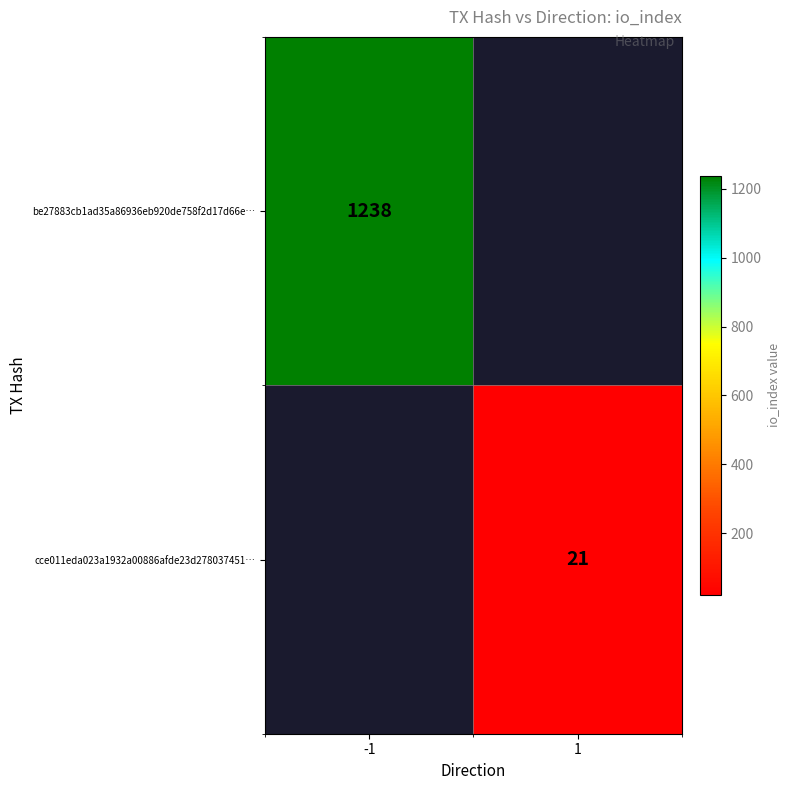

The value of be27883cb1ad35a86936eb920de758f2d17d66e… at -1 is 1238. True or false?

True